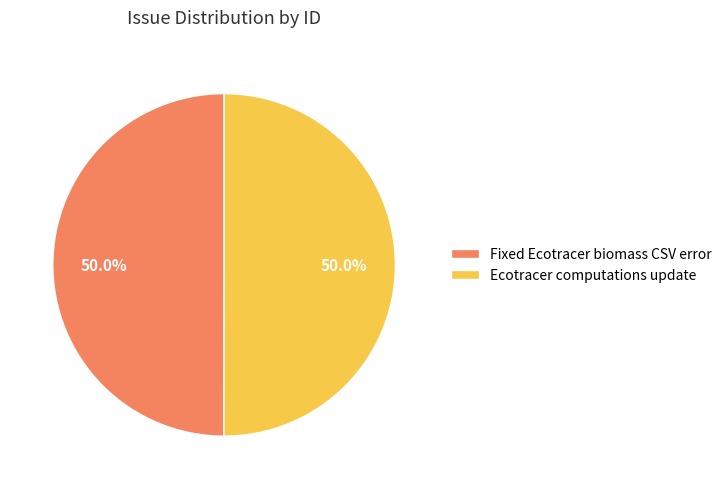

Combined, do Fixed Ecotracer biomass CSV error and Ecotracer computations update account for over 50%?

Yes